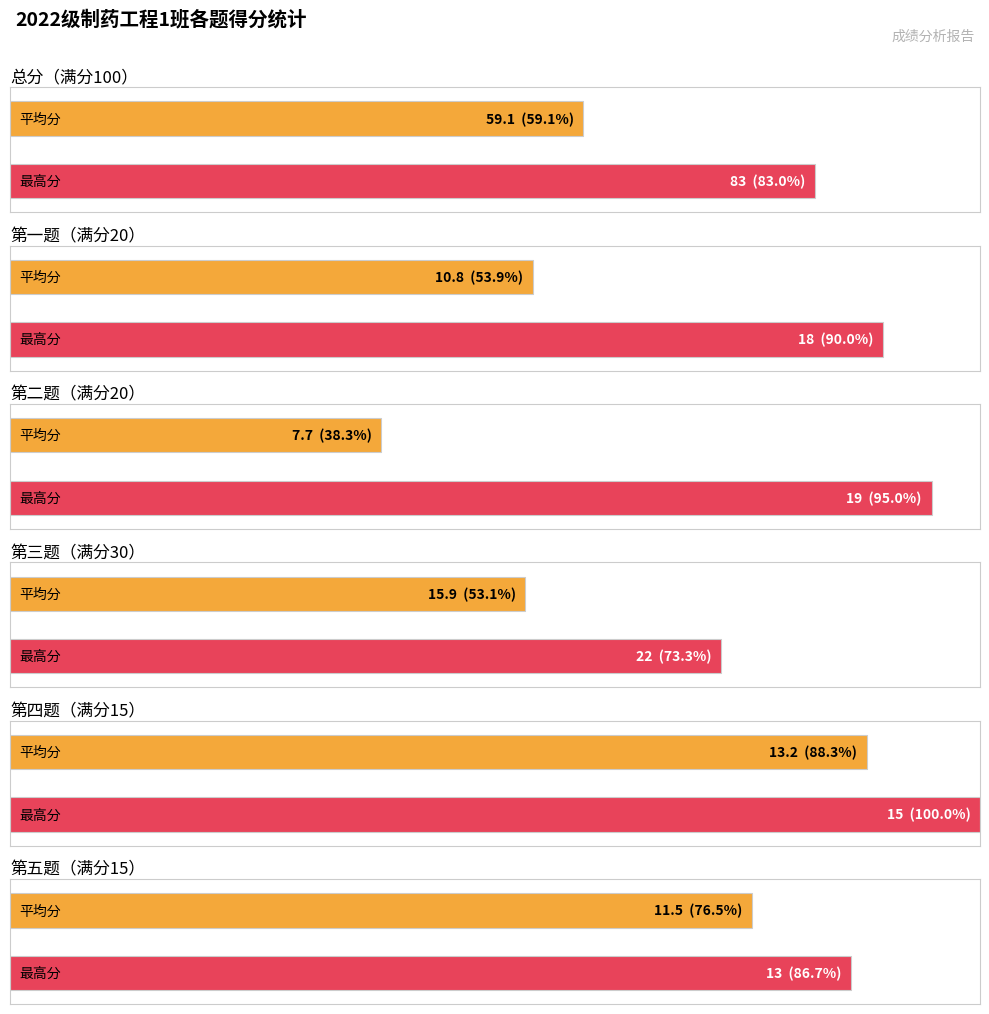

The 二.(20分) series shows 14 at 谢天赐. True or false?

False